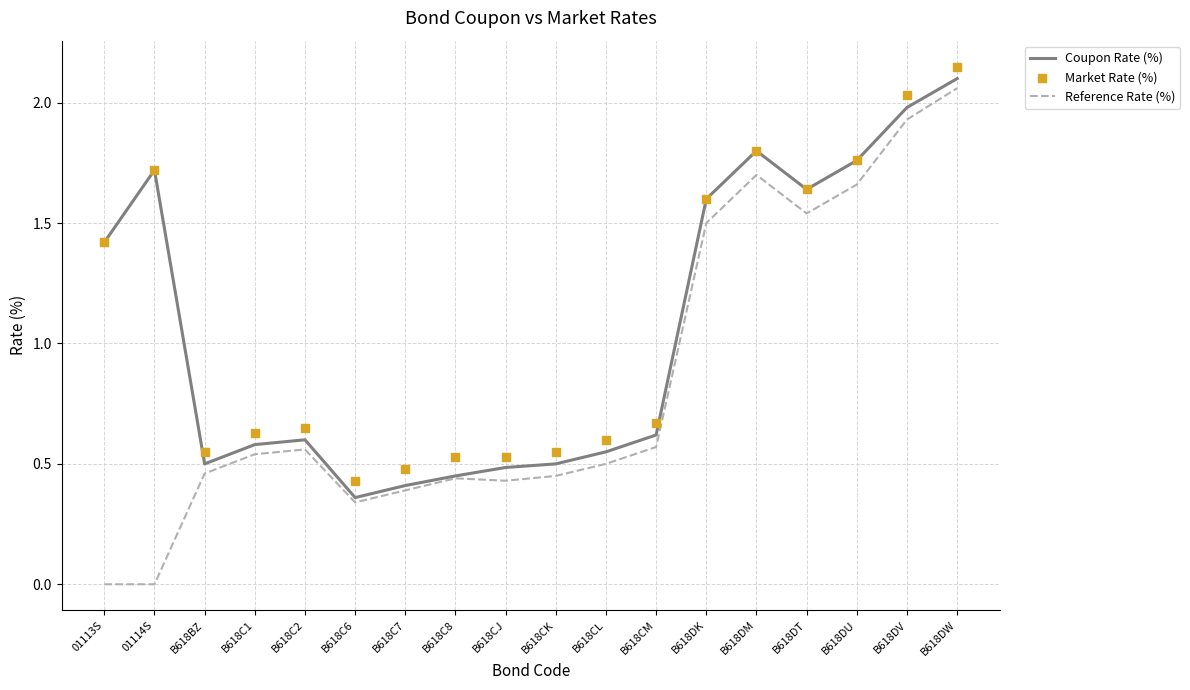

What are all the series names shown in the legend?

Coupon Rate (%), Reference Rate (%), Market Rate (%)